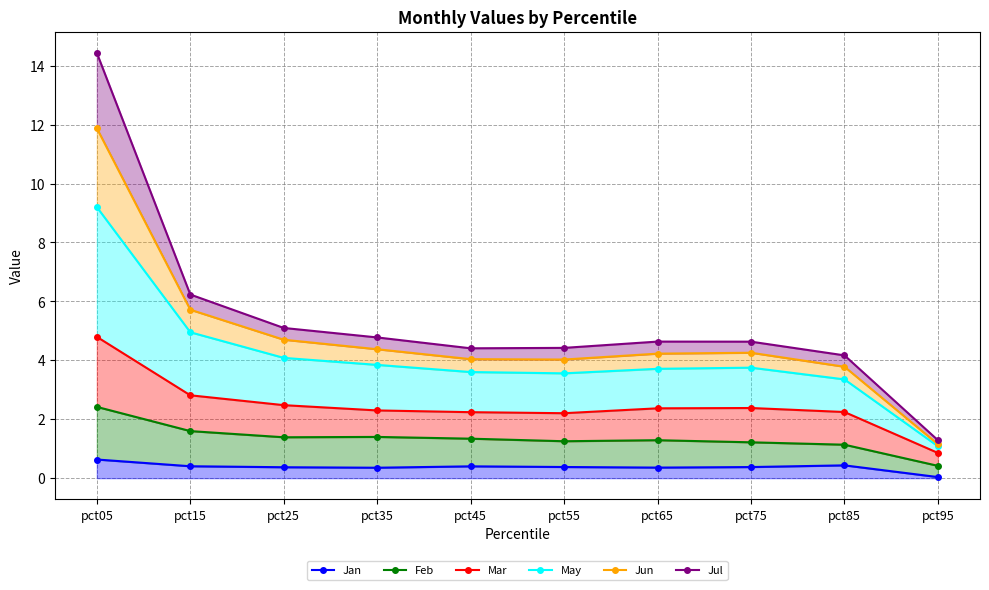

What is the sum of all Jul values?

54.1